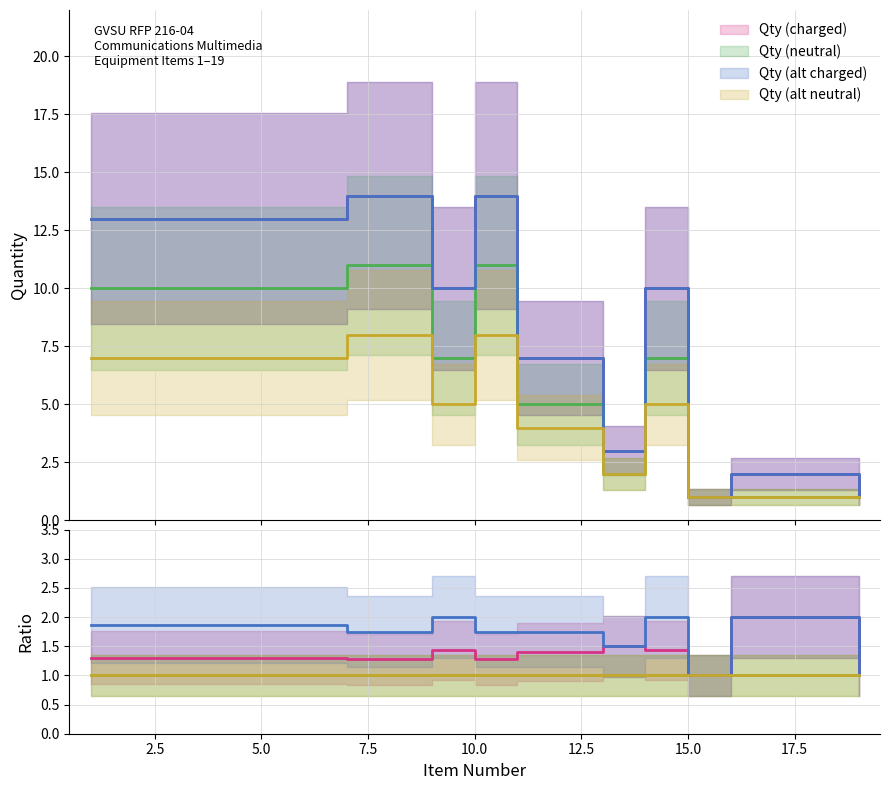

True or false: Qty (alt charged) has more than 1 points higher than both neighbors.

True